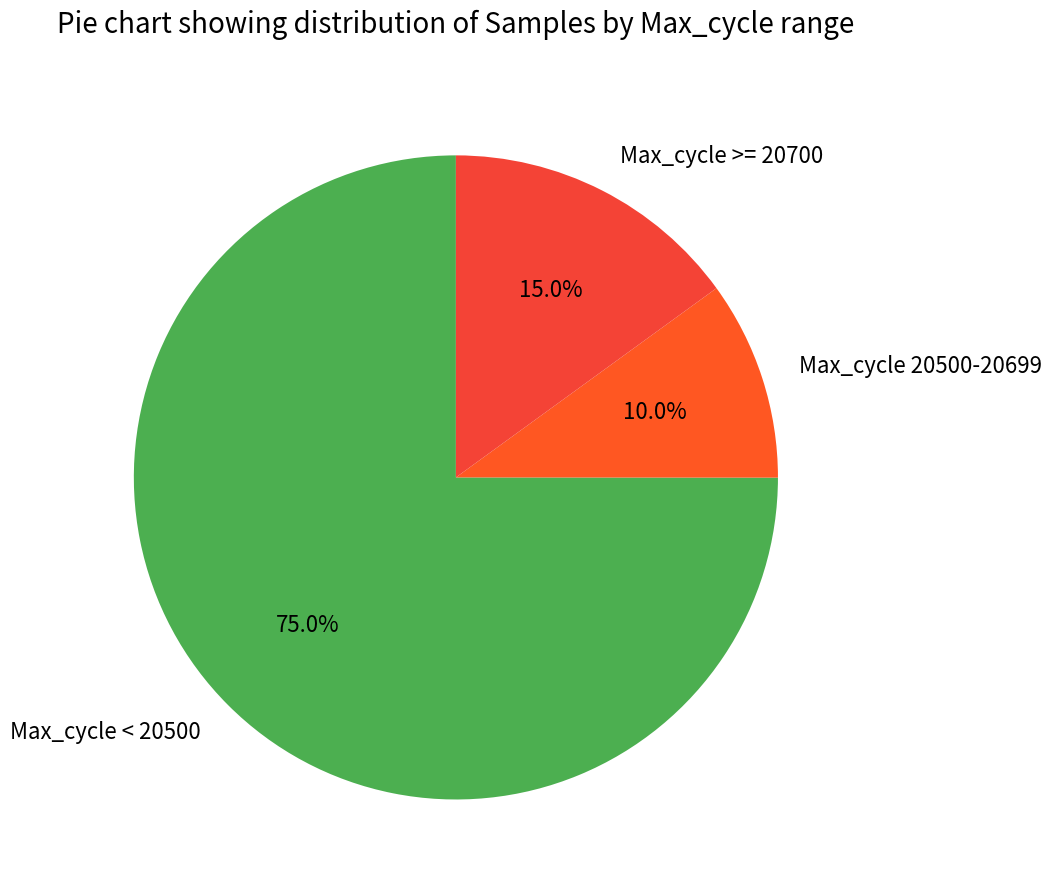

Between Max_cycle 20500-20699 and Max_cycle < 20500, which is larger?

Max_cycle < 20500